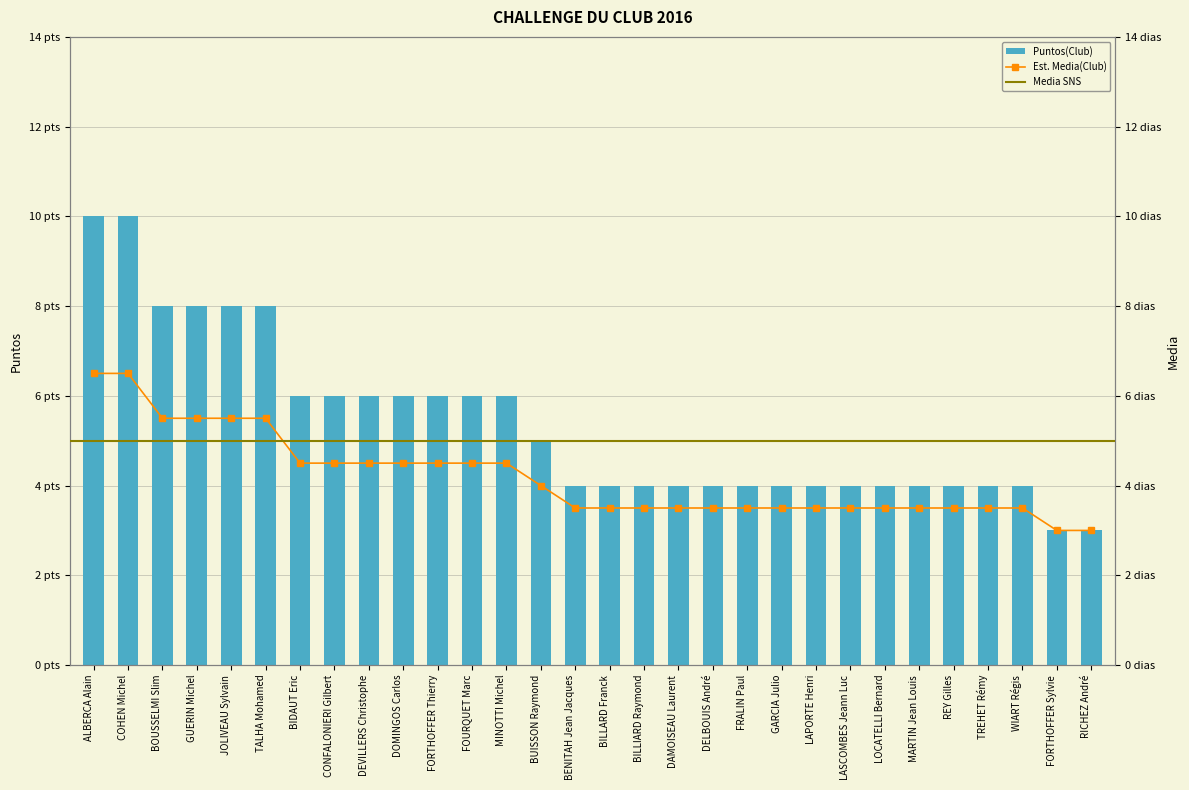

Reading left to right, list all the values displayed in this chart.

Total: ALBERCA Alain=10.0	COHEN Michel=10.0	BOUSSELMI Slim=8.0	GUERIN Michel=8.0	JOLIVEAU Sylvain=8.0	TALHA Mohamed=8.0	BIDAUT Eric=6.0	CONFALONIERI Gilbert=6.0	DEVILLERS Christophe=6.0	DOMINGOS Carlos=6.0	FORTHOFFER Thierry=6.0	FOURQUET Marc=6.0	MINOTTI Michel=6.0	BUISSON Raymond=5.0	BENITAH Jean Jacques=4.0	BILLARD Franck=4.0	BILLIARD Raymond=4.0	DAMOISEAU Laurent=4.0	DELBOUIS André=4.0	FRALIN Paul=4.0	GARCIA Julio=4.0	LAPORTE Henri=4.0	LASCOMBES Jeann Luc=4.0	LOCATELLI Bernard=4.0	MARTIN Jean Louis=4.0	REY Gilles=4.0	TREHET Rémy=4.0	WIART Régis=4.0	FORTHOFFER Sylvie=3.0	RICHEZ André=3.0
Est. Media: ALBERCA Alain=6.5	COHEN Michel=6.5	BOUSSELMI Slim=5.5	GUERIN Michel=5.5	JOLIVEAU Sylvain=5.5	TALHA Mohamed=5.5	BIDAUT Eric=4.5	CONFALONIERI Gilbert=4.5	DEVILLERS Christophe=4.5	DOMINGOS Carlos=4.5	FORTHOFFER Thierry=4.5	FOURQUET Marc=4.5	MINOTTI Michel=4.5	BUISSON Raymond=4.0	BENITAH Jean Jacques=3.5	BILLARD Franck=3.5	BILLIARD Raymond=3.5	DAMOISEAU Laurent=3.5	DELBOUIS André=3.5	FRALIN Paul=3.5	GARCIA Julio=3.5	LAPORTE Henri=3.5	LASCOMBES Jeann Luc=3.5	LOCATELLI Bernard=3.5	MARTIN Jean Louis=3.5	REY Gilles=3.5	TREHET Rémy=3.5	WIART Régis=3.5	FORTHOFFER Sylvie=3.0	RICHEZ André=3.0